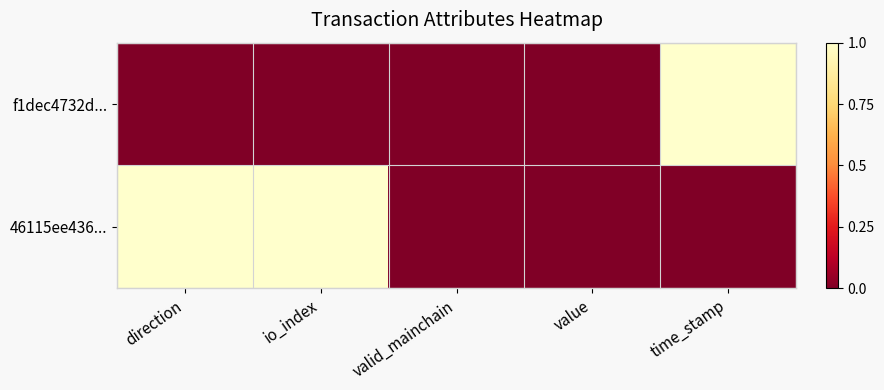

Reading right to left, extract all data points from this chart.

f1dec4732d...: time_stamp=1	value=0	valid_mainchain=0	io_index=0	direction=0
46115ee436...: time_stamp=0	value=0	valid_mainchain=0	io_index=1	direction=1